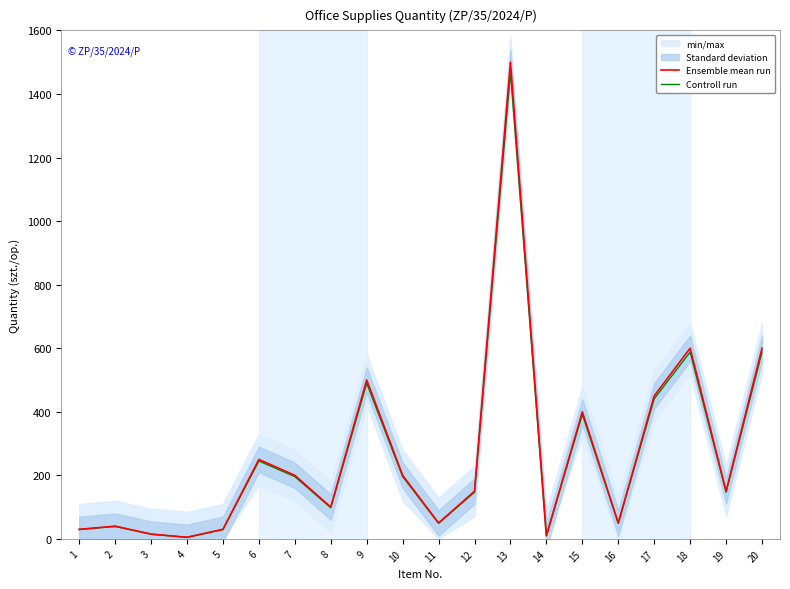

True or false: Ensemble mean run and Controll run cross at least once.

False